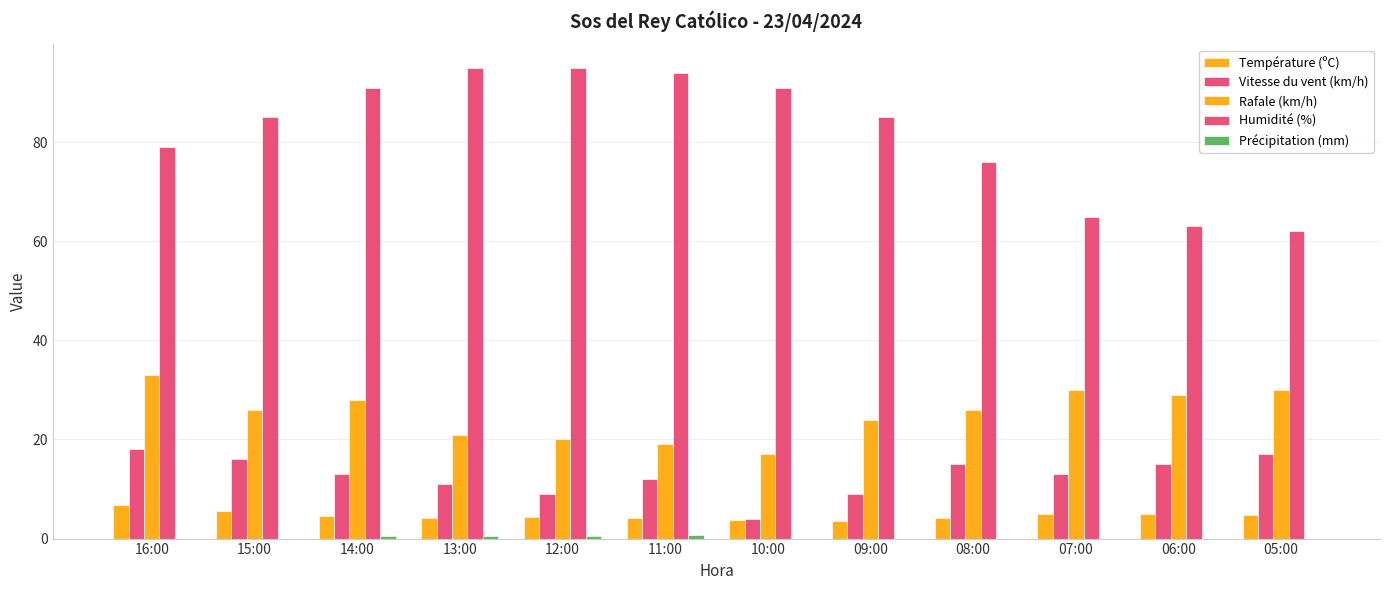

How many data points does each series have?

12